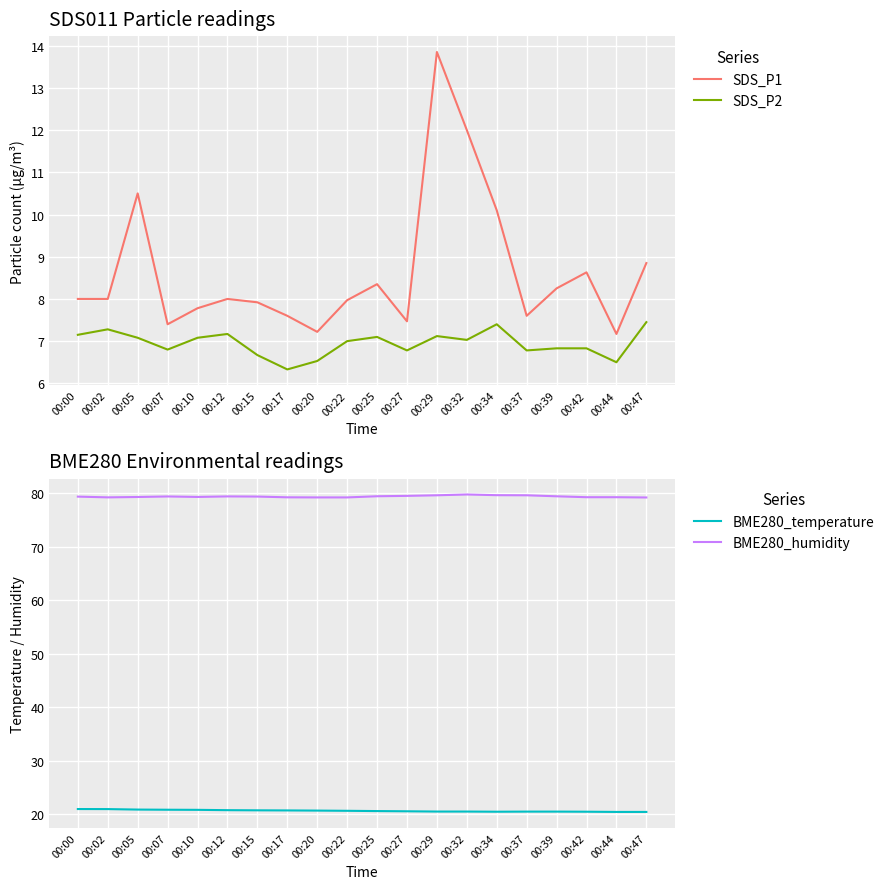

List the labels in order of BME280_humidity value, smallest first.

00:47, 00:20, 00:22, 00:02, 00:17, 00:42, 00:44, 00:05, 00:10, 00:00, 00:15, 00:07, 00:12, 00:39, 00:25, 00:27, 00:29, 00:37, 00:34, 00:32